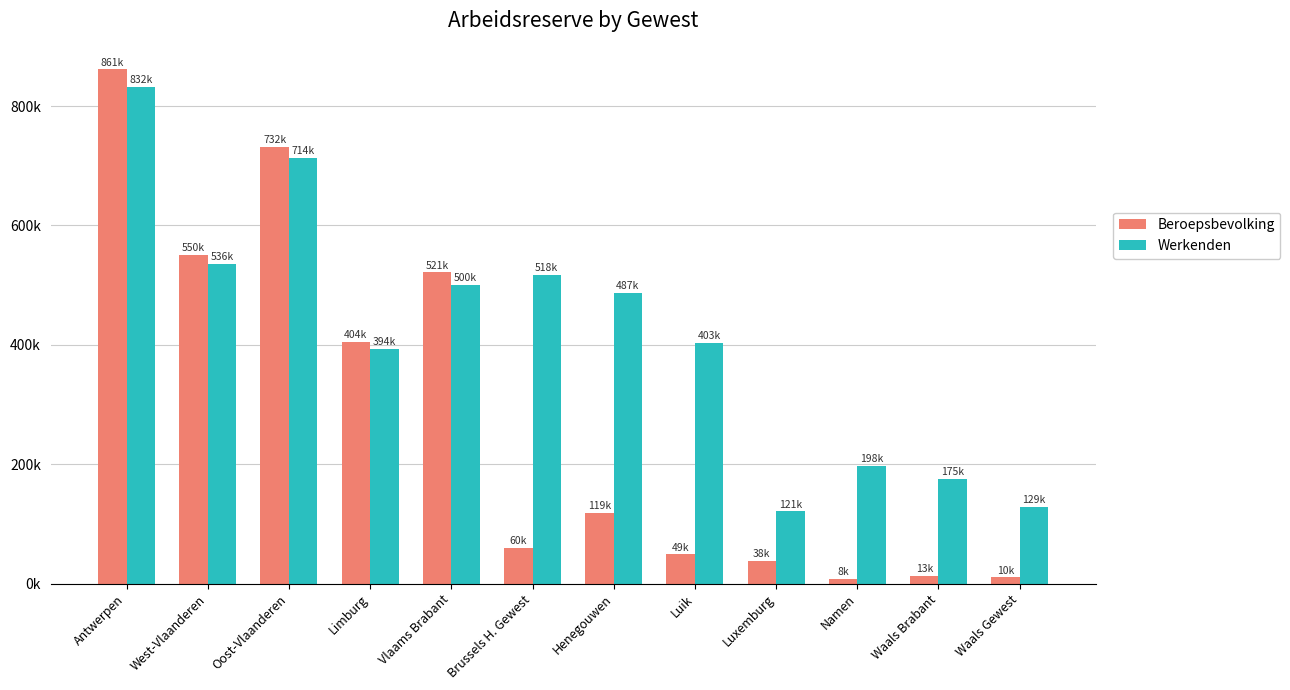

Is the value of Beroepsbevolking at Henegouwen greater than the value of Werkenden at West-Vlaanderen?

No